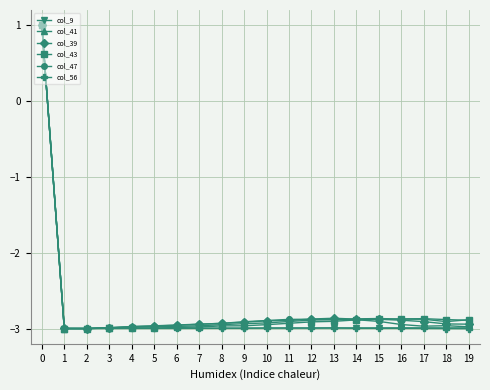

True or false: col_47 has more than 0 interior local peaks.

True